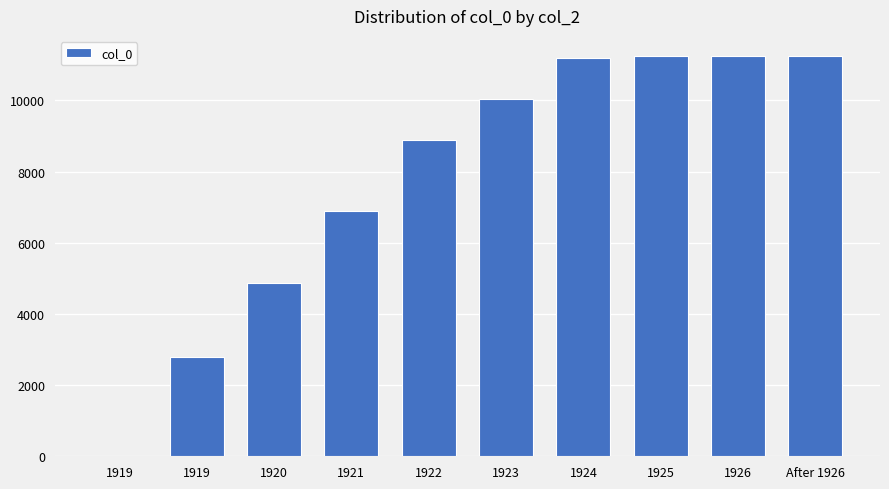

What is the difference between the maximum and minimum values?

11252